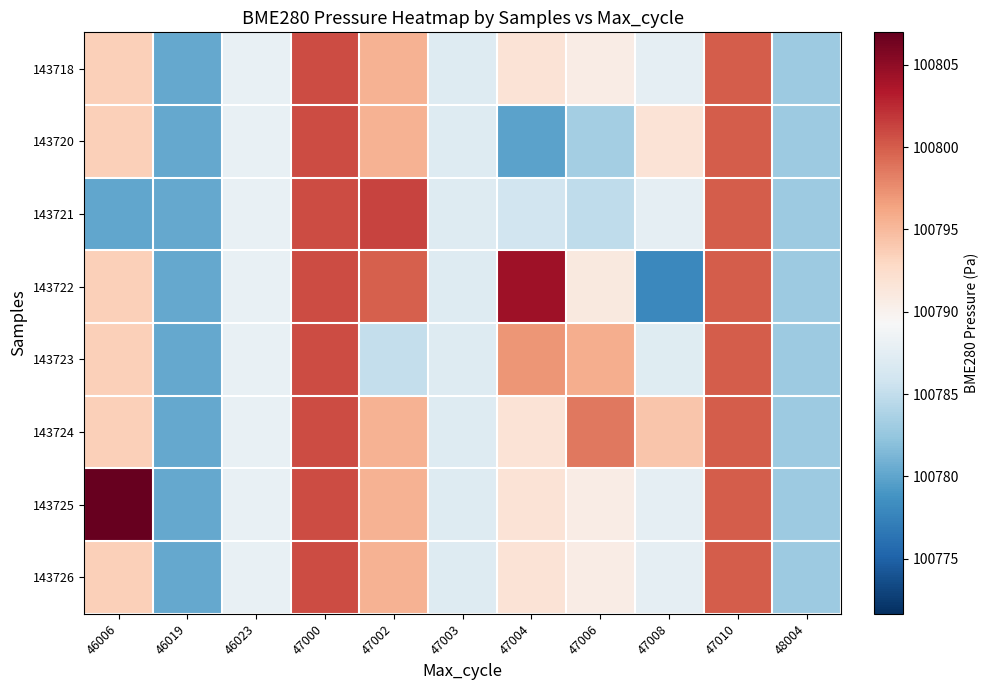

At which category is the sum across all series the highest?

47000